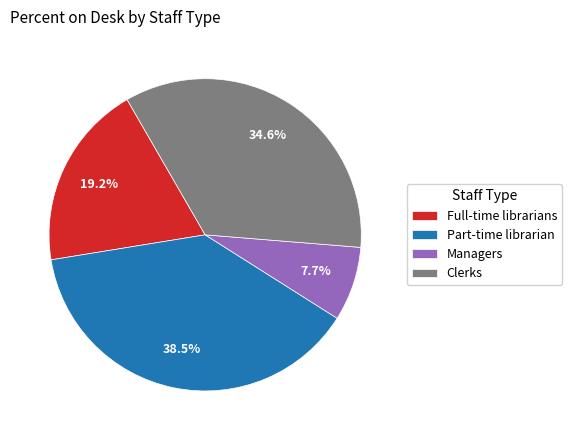

How many slices are in this pie chart?

4